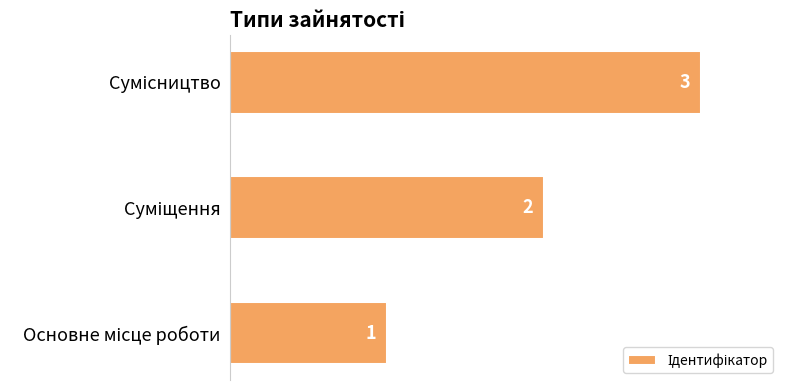

What is the sum of all values?

6